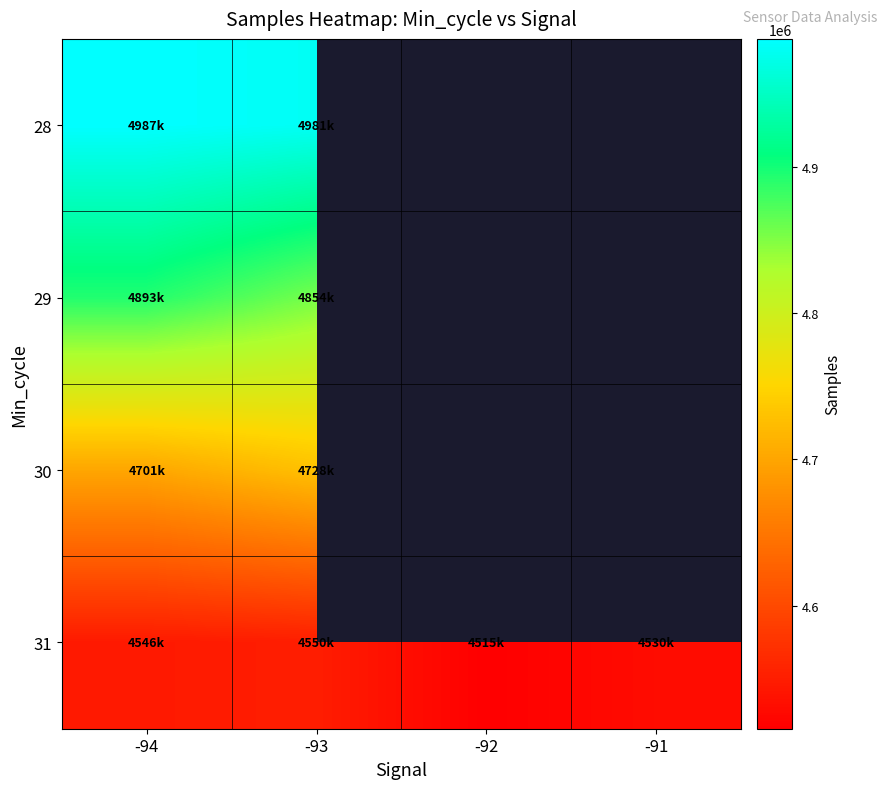

What is the lowest value of the 31 series?

4515728.0